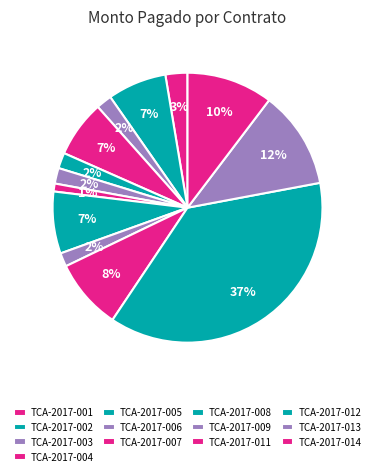

How many slices are in this pie chart?

13